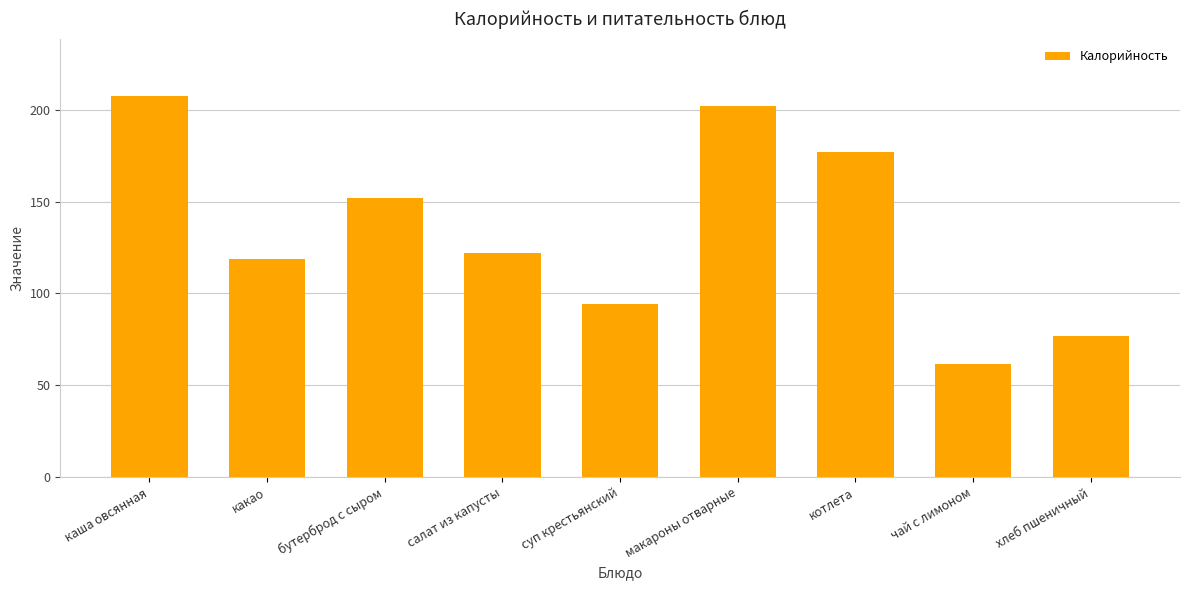

Reading left to right, transcribe all the data shown in this chart.

каша овсянная=207.4	какао=118.6	бутерброд с сыром=152.0	салат из капусты=121.7	суп крестьянский=94.2	макароны отварные=202.0	котлета=176.8	чай с лимоном=61.6	хлеб пшеничный=76.7